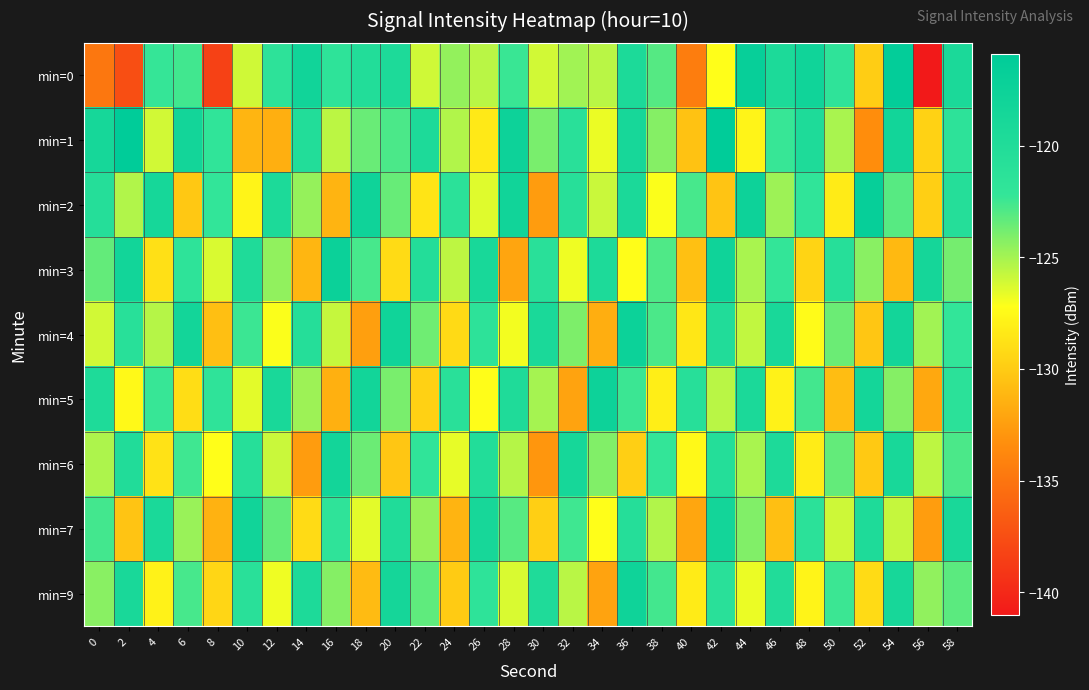

At which category is the sum across all series the highest?

36